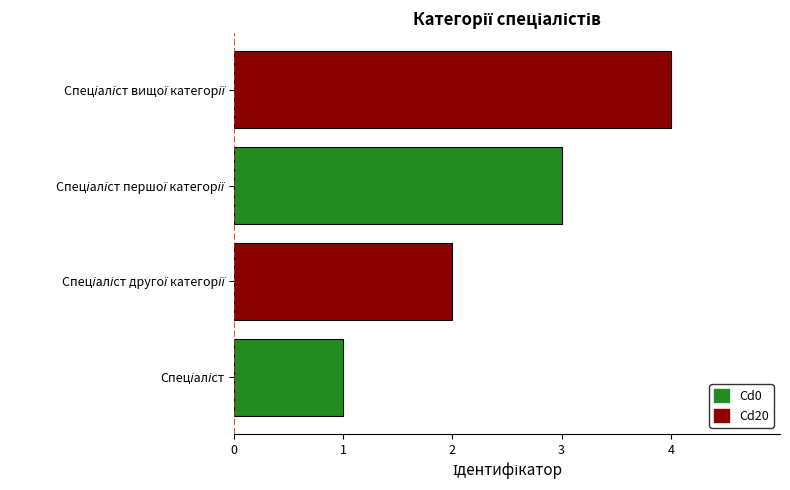

How many series are shown in this chart?

1